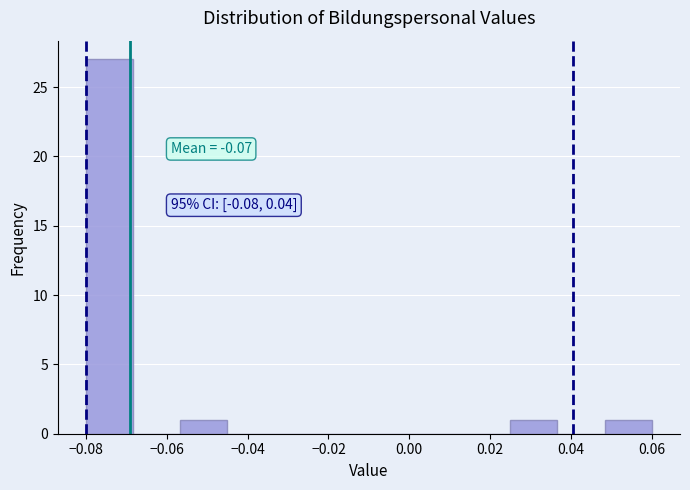

Which range on the x-axis has the tallest bar?

-0.080 to -0.068